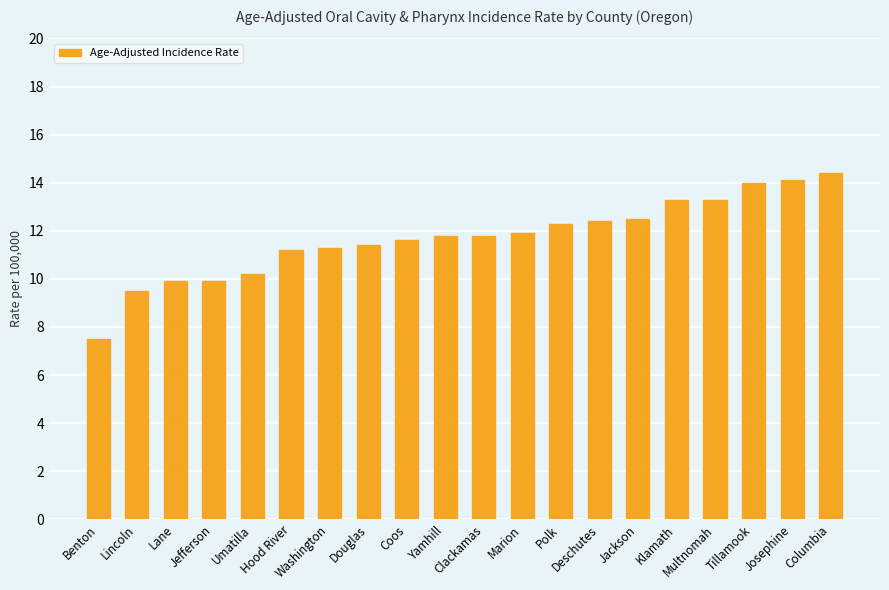

What is the greatest value displayed?

14.4